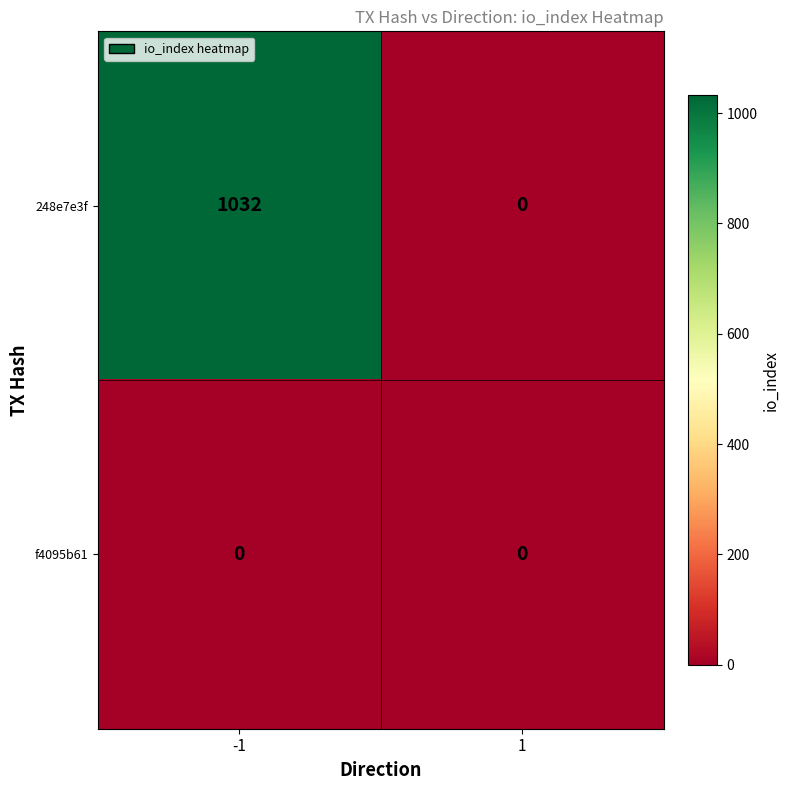

What is the maximum value for 248e7e3f?

1032